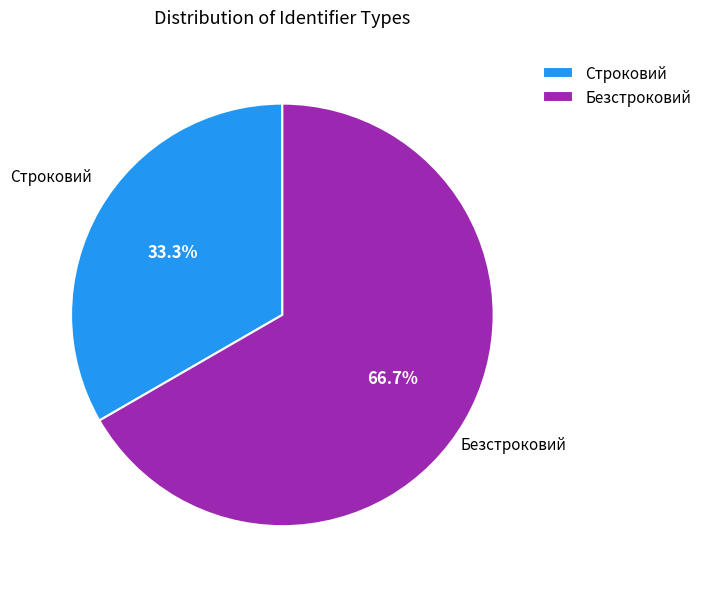

The Безстроковий slice represents 67% of the pie. True or false?

True